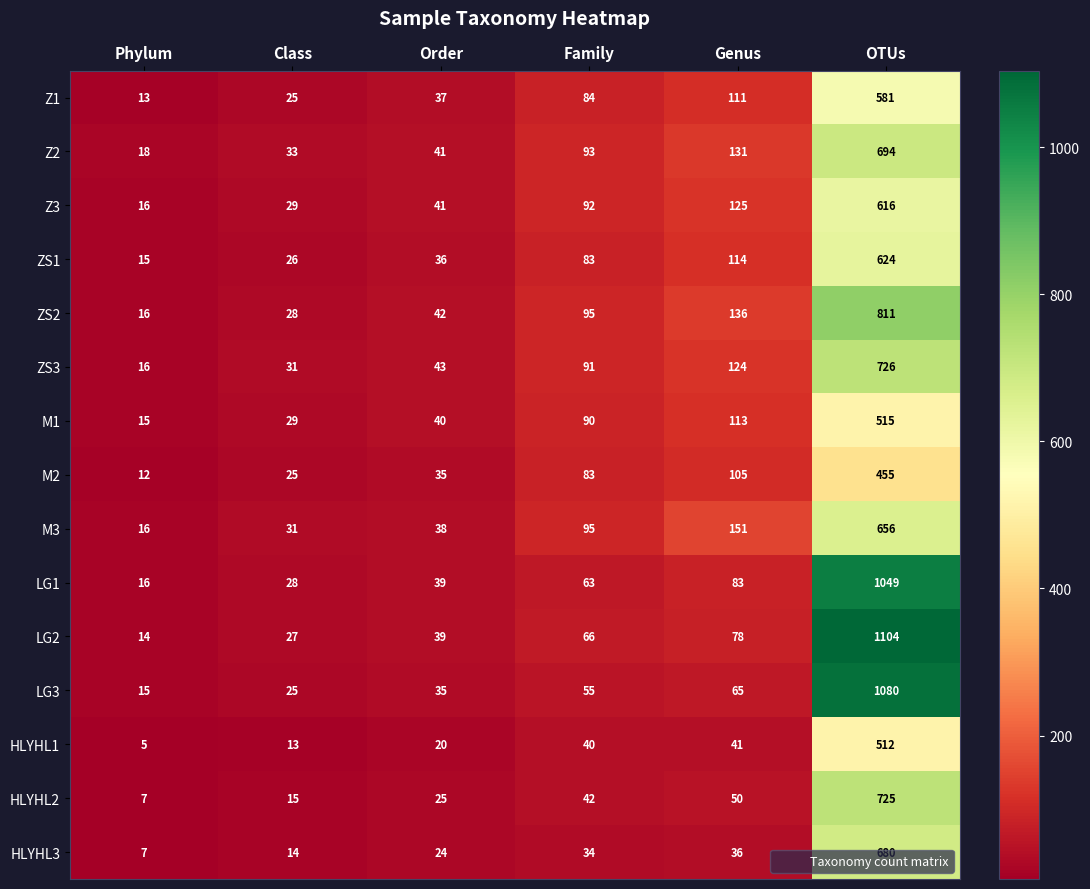

Is it true that Z2 equals 93 at Family?

True